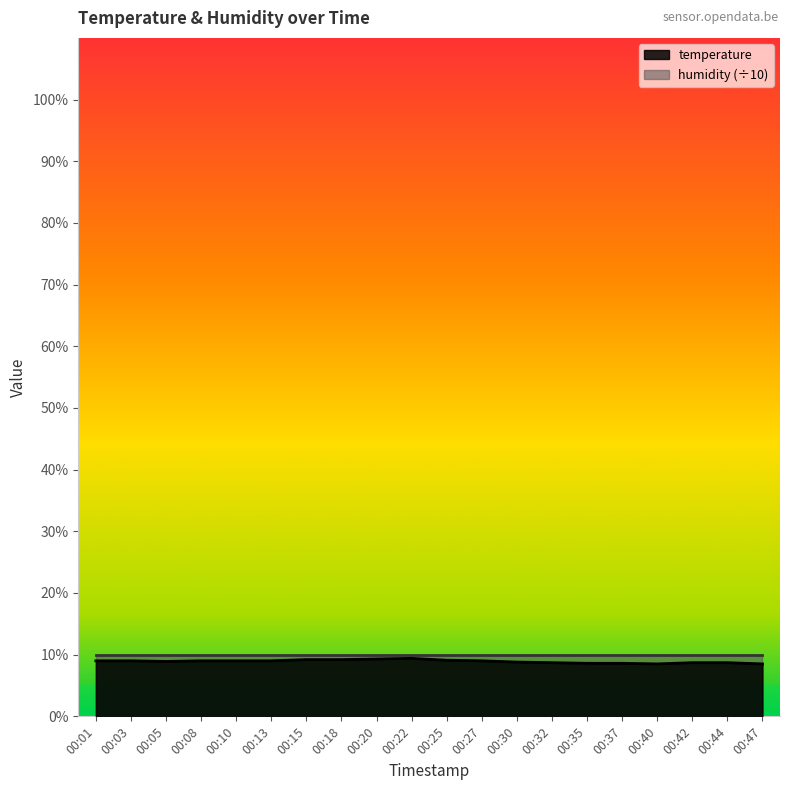

At which label is the value closest to 8?

00:40